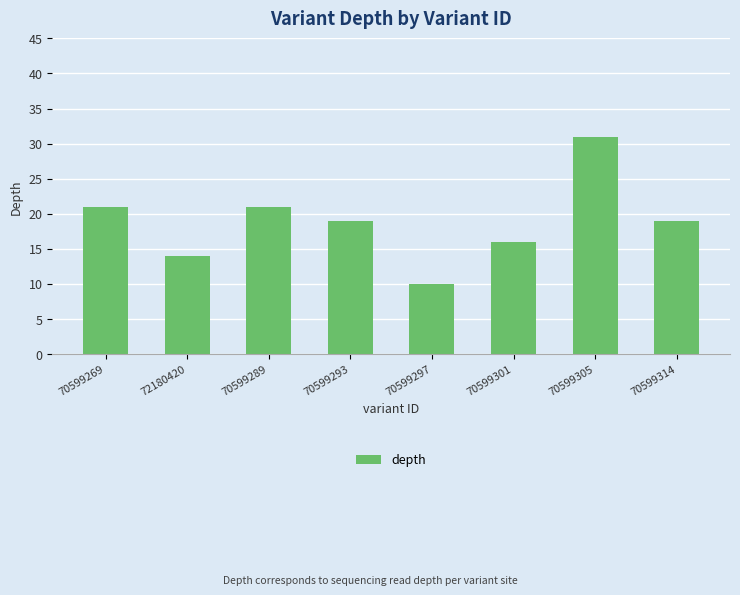

What is the change in value from 70599297 to 70599301?

+6